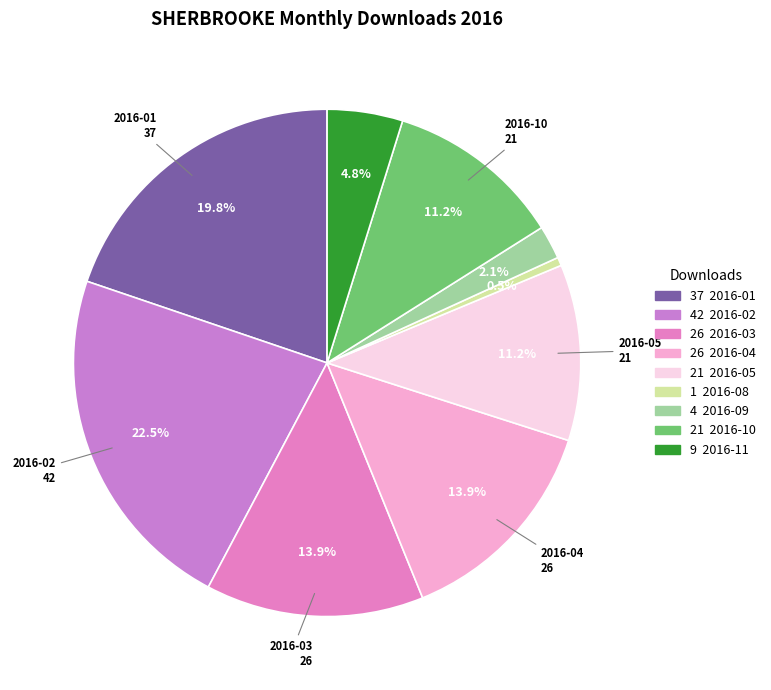

Count the number of slices in the pie.

9